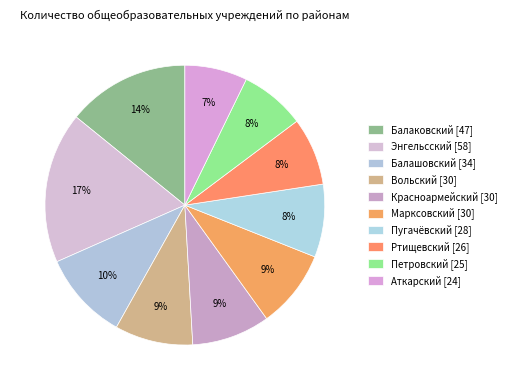

Count the number of slices in the pie.

10